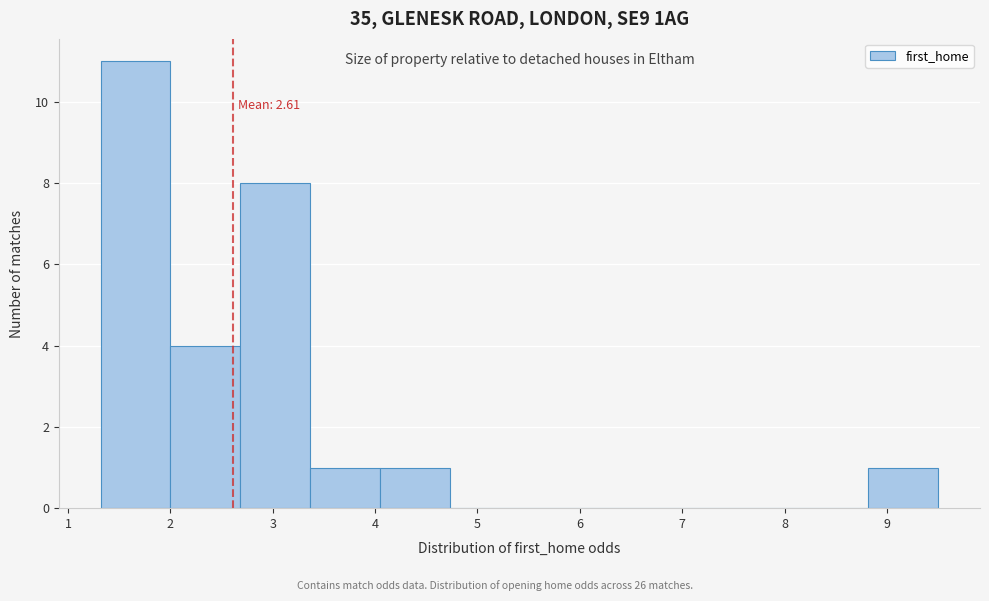

Over which range of the x-axis is the bar tallest?

1.3 to 2.0